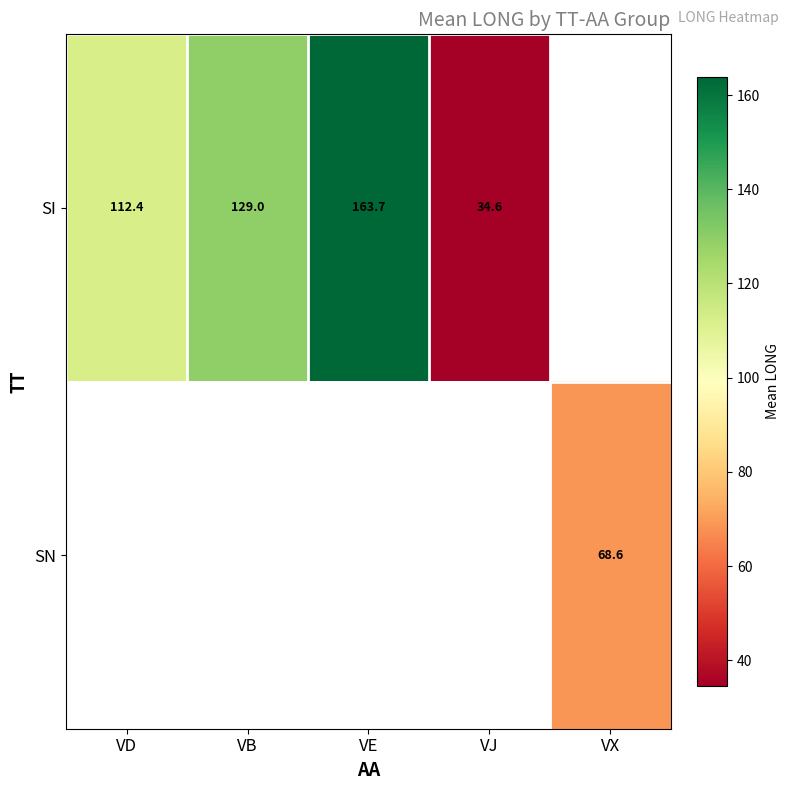

List the labels in order of SI value, smallest first.

VJ, VD, VB, VE, VX